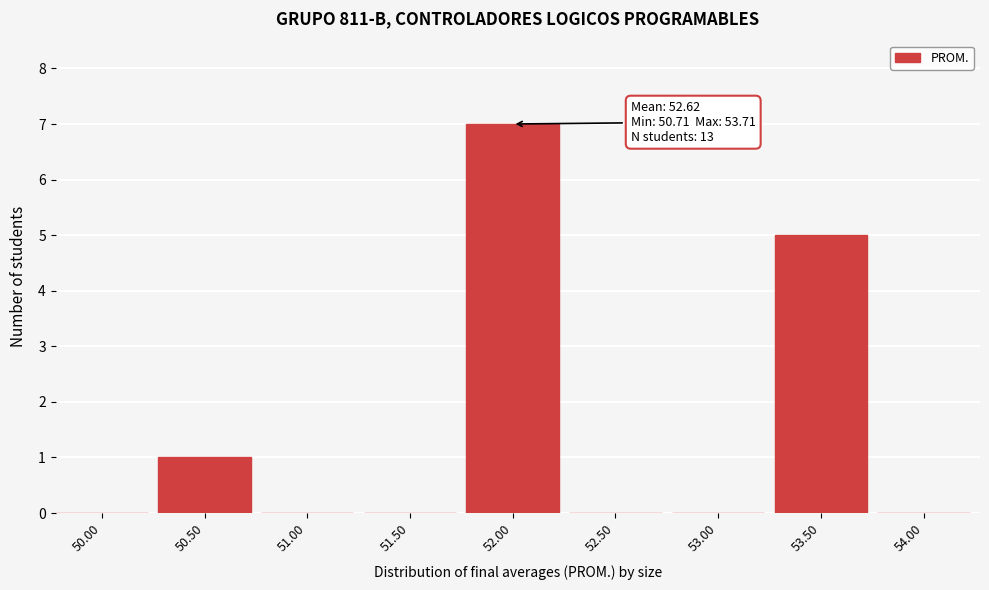

Reading left to right, transcribe all the data shown in this chart.

50.00=0	50.50=1	51.00=0	51.50=0	52.00=7	52.50=0	53.00=0	53.50=5	54.00=0